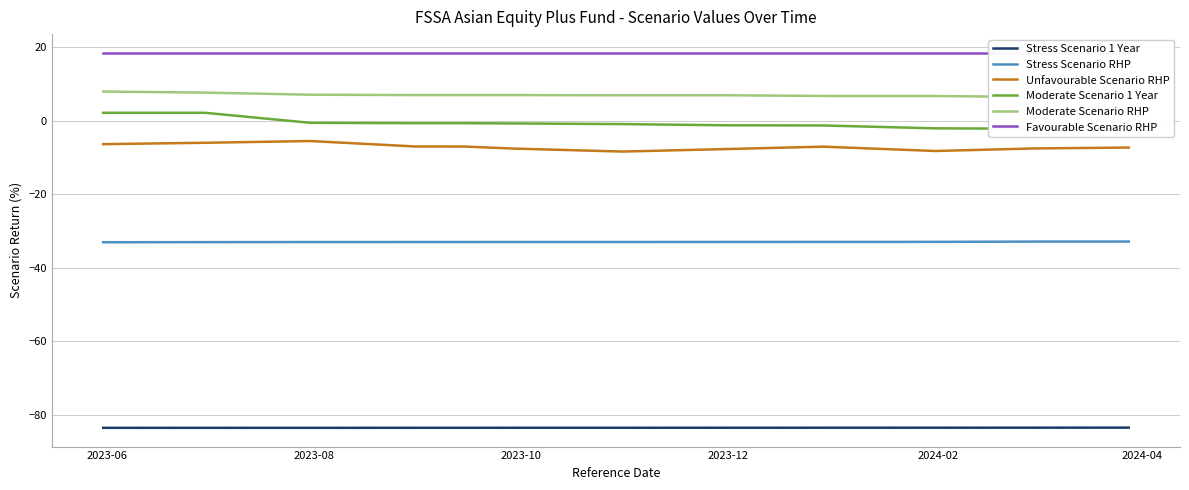

What is the minimum value for Stress Scenario 1 Year?

-83.5